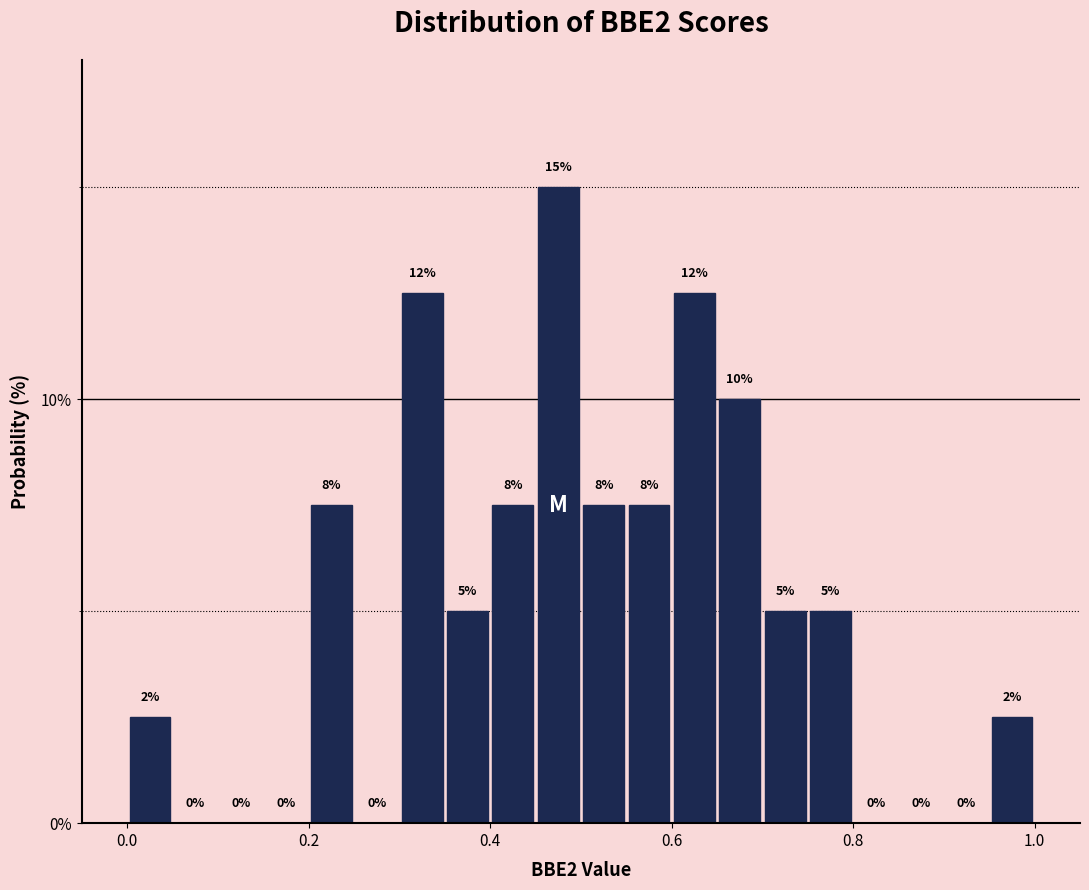

Read against the x-axis, roughly where is the centre of the tallest bar?

0.48